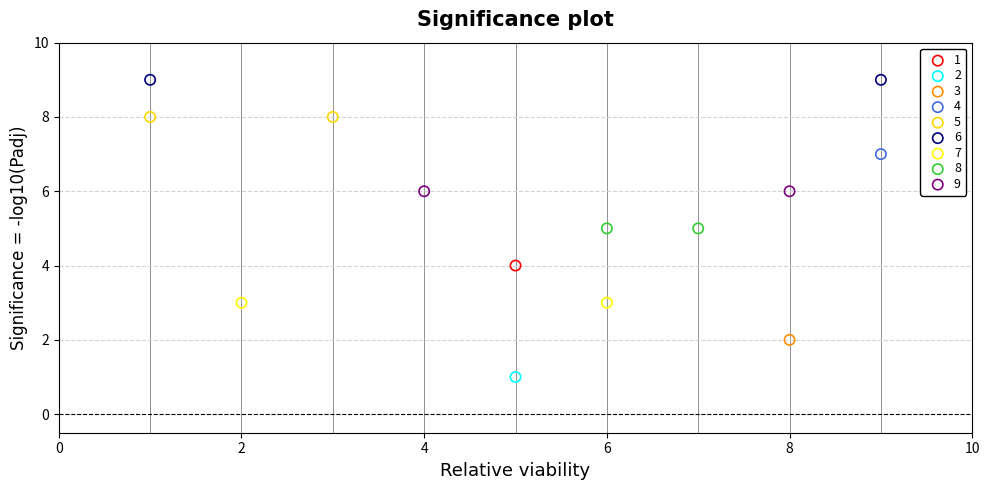

What are all the series names shown in the legend?

1, 2, 3, 4, 5, 6, 7, 8, 9